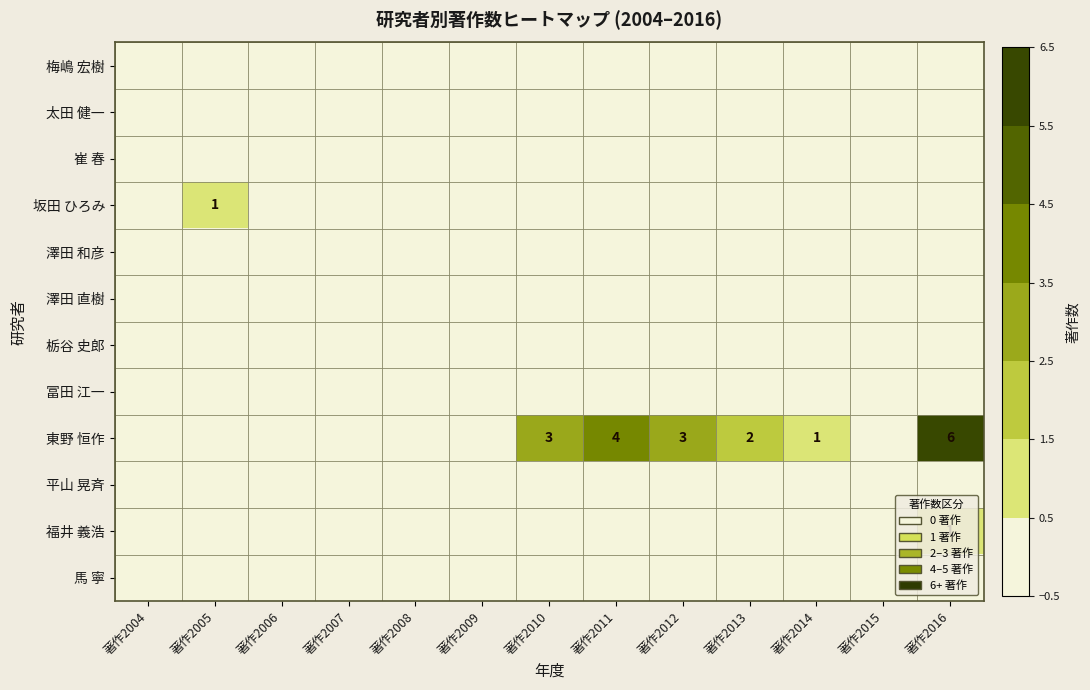

Is the value of 澤田 和彦 at 著作2004 greater than the value of 福井 義浩 at 著作2015?

No